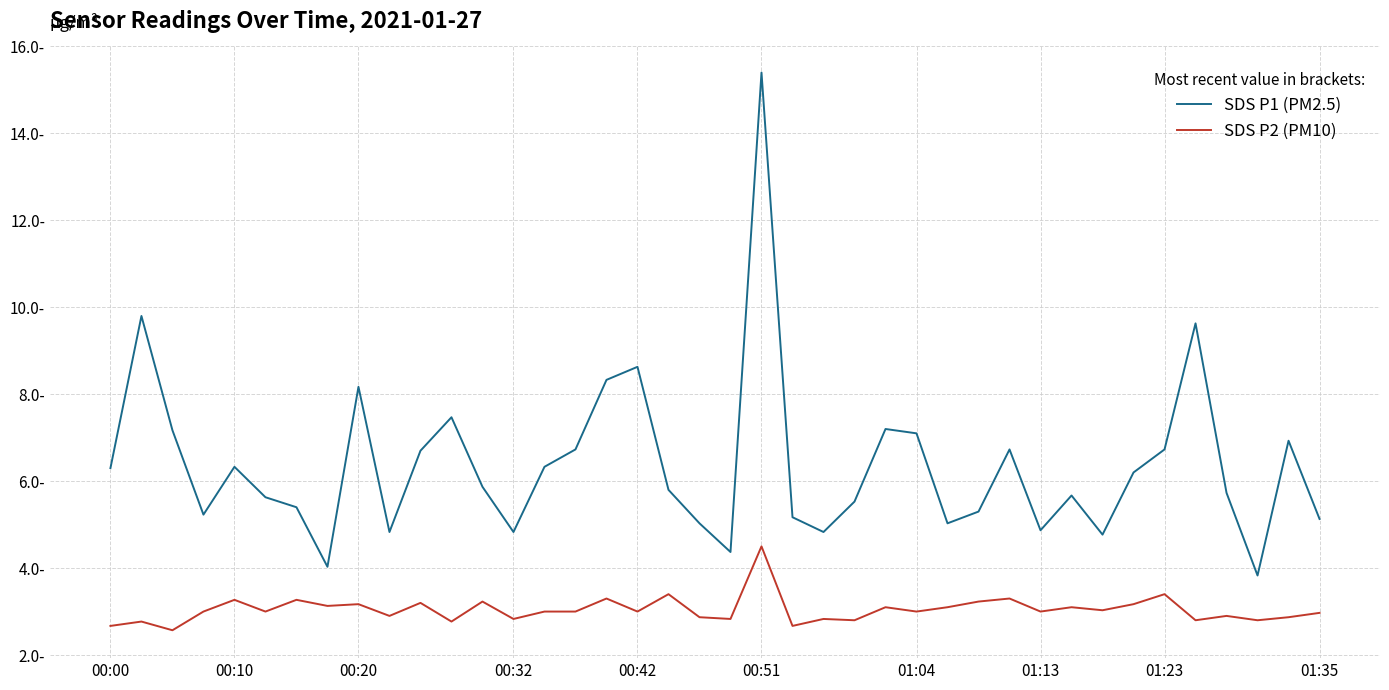

Does the chart display data point markers on the line(s)?

No